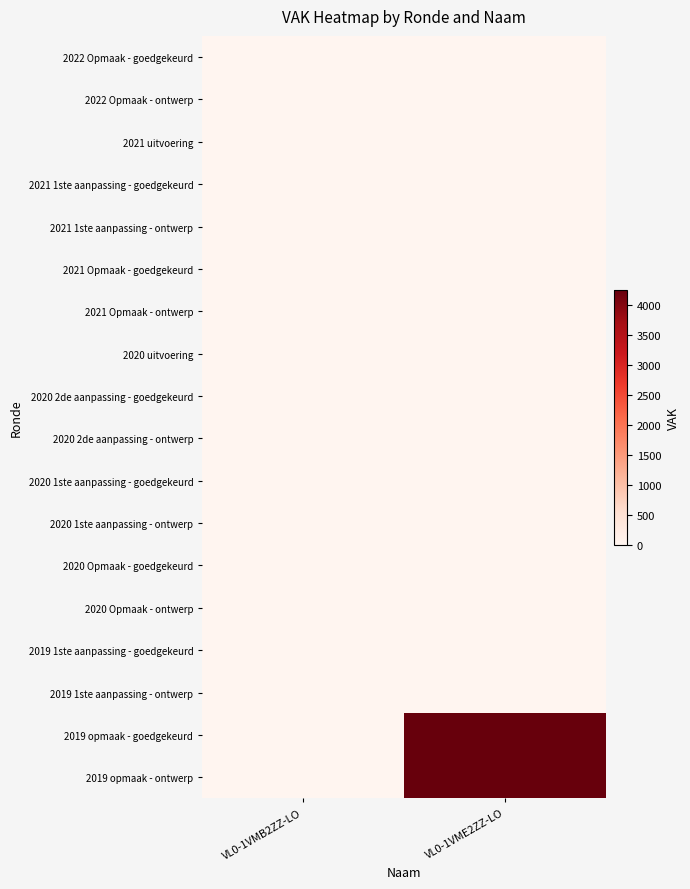

Rank the series at VL0-1VME2ZZ-LO from lowest to highest value.

2022 Opmaak - goedgekeurd, 2022 Opmaak - ontwerp, 2021 uitvoering, 2021 1ste aanpassing - goedgekeurd, 2021 1ste aanpassing - ontwerp, 2021 Opmaak - goedgekeurd, 2021 Opmaak - ontwerp, 2020 uitvoering, 2020 2de aanpassing - goedgekeurd, 2020 2de aanpassing - ontwerp, 2020 1ste aanpassing - goedgekeurd, 2020 1ste aanpassing - ontwerp, 2020 Opmaak - goedgekeurd, 2020 Opmaak - ontwerp, 2019 1ste aanpassing - goedgekeurd, 2019 1ste aanpassing - ontwerp, 2019 opmaak - goedgekeurd, 2019 opmaak - ontwerp